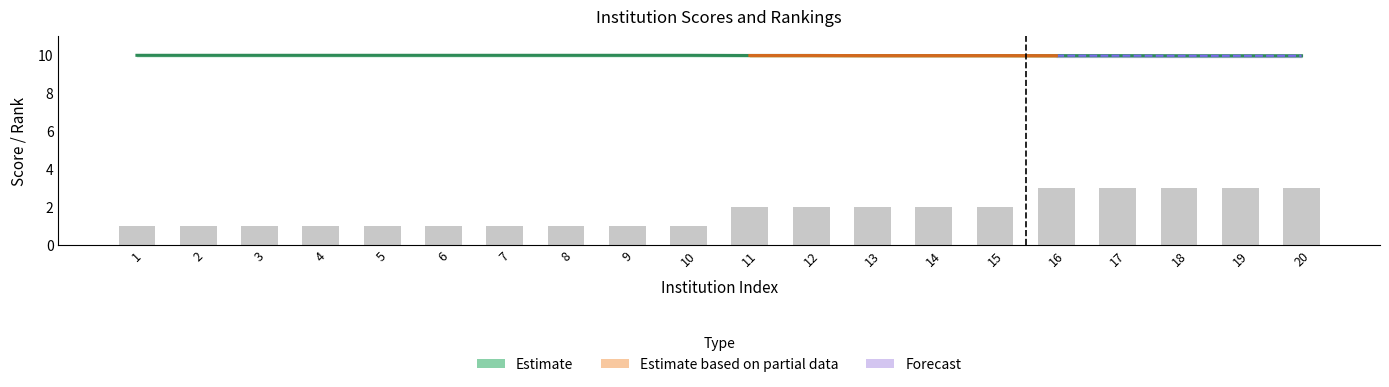

Reading right to left, extract all data points from this chart.

score_1_1: 20=10.0	19=10.0	18=10.0	17=10.0	16=10.0	15=10.0	14=10.0	13=10.0	12=10.0	11=10.0	10=10.0	9=10.0	8=10.0	7=10.0	6=10.0	5=10.0	4=10.0	3=10.0	2=10.0	1=10.0
score_upper: 20=10.0	19=10.0	18=10.0	17=10.0	16=10.0	15=10.0	14=10.0	13=10.0	12=10.0	11=10.0	10=10.1	9=10.1	8=10.1	7=10.1	6=10.1	5=10.1	4=10.1	3=10.1	2=10.1	1=10.1
score_lower: 20=9.9	19=9.9	18=9.9	17=9.9	16=9.9	15=9.9	14=9.9	13=9.9	12=9.9	11=9.9	10=9.9	9=9.9	8=9.9	7=9.9	6=9.9	5=9.9	4=9.9	3=9.9	2=9.9	1=9.9
rank: 20=3.0	19=3.0	18=3.0	17=3.0	16=3.0	15=2.0	14=2.0	13=2.0	12=2.0	11=2.0	10=1.0	9=1.0	8=1.0	7=1.0	6=1.0	5=1.0	4=1.0	3=1.0	2=1.0	1=1.0
rank_upper: 20=3.5	19=3.5	18=3.5	17=3.5	16=3.5	15=2.5	14=2.5	13=2.5	12=2.5	11=2.5	10=1.5	9=1.5	8=1.5	7=1.5	6=1.5	5=1.5	4=1.5	3=1.5	2=1.5	1=1.5
rank_lower: 20=2.5	19=2.5	18=2.5	17=2.5	16=2.5	15=1.5	14=1.5	13=1.5	12=1.5	11=1.5	10=0.5	9=0.5	8=0.5	7=0.5	6=0.5	5=0.5	4=0.5	3=0.5	2=0.5	1=0.5